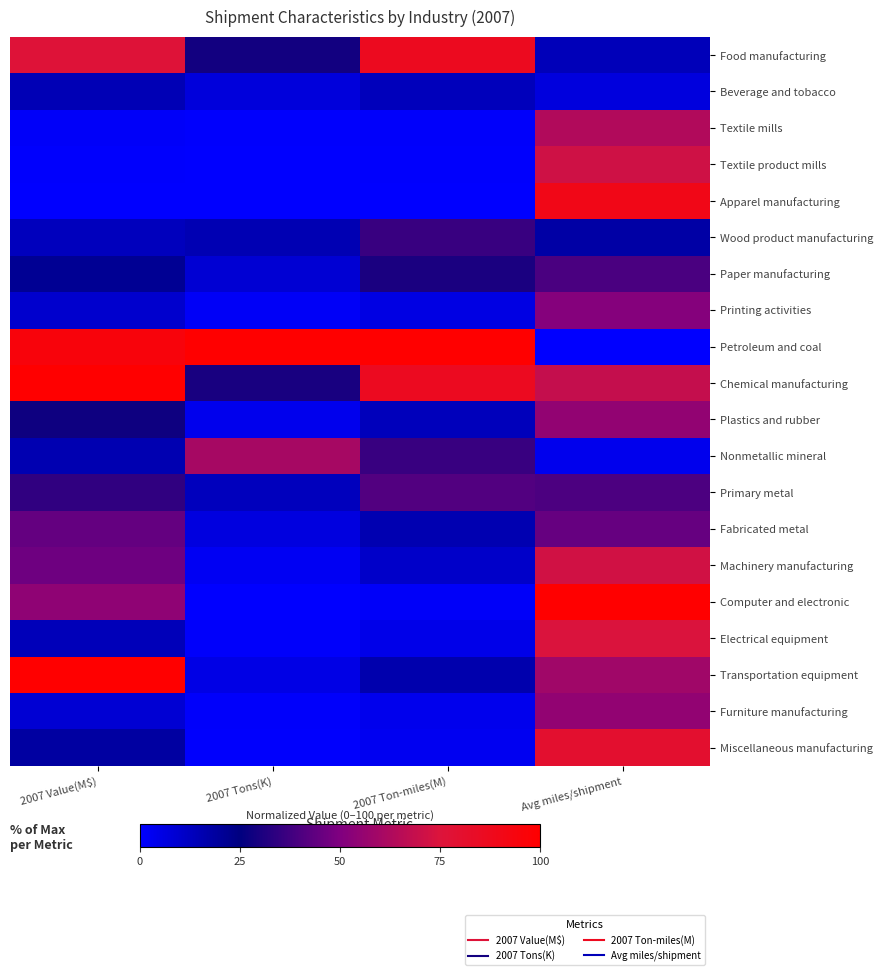

Between 2007 Ton-miles(M) and Avg miles/shipment, which is larger?

2007 Ton-miles(M)